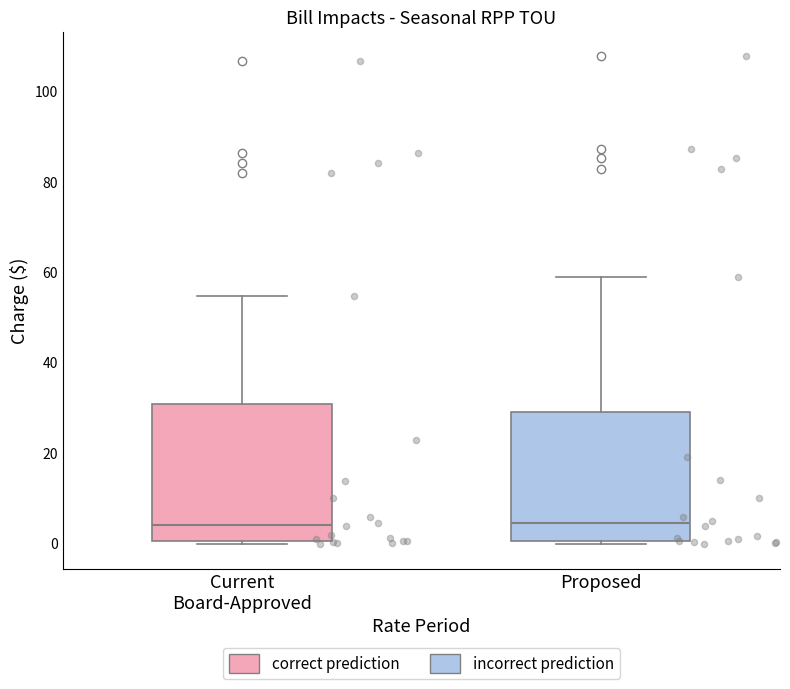

Where does the upper whisker of the box for Proposed end on the y-axis? The values are not printed on the chart, so give them approximately, as read against the axis.

58